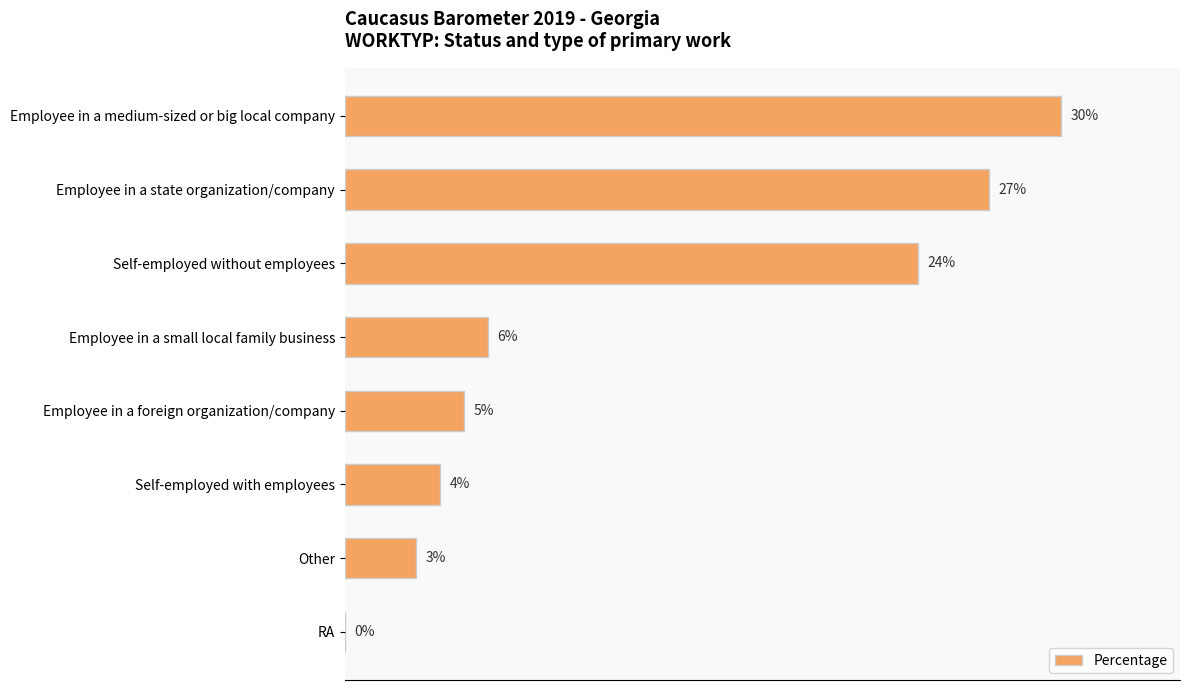

Which label corresponds to the largest value in the chart?

Employee in a medium-sized or big local company